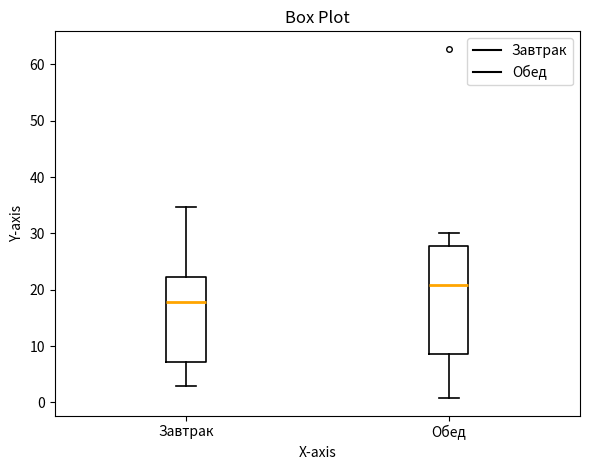

Where is the upper edge of the box for Обед on the y-axis? The values are not printed on the chart, so give them approximately, as read against the axis.

28